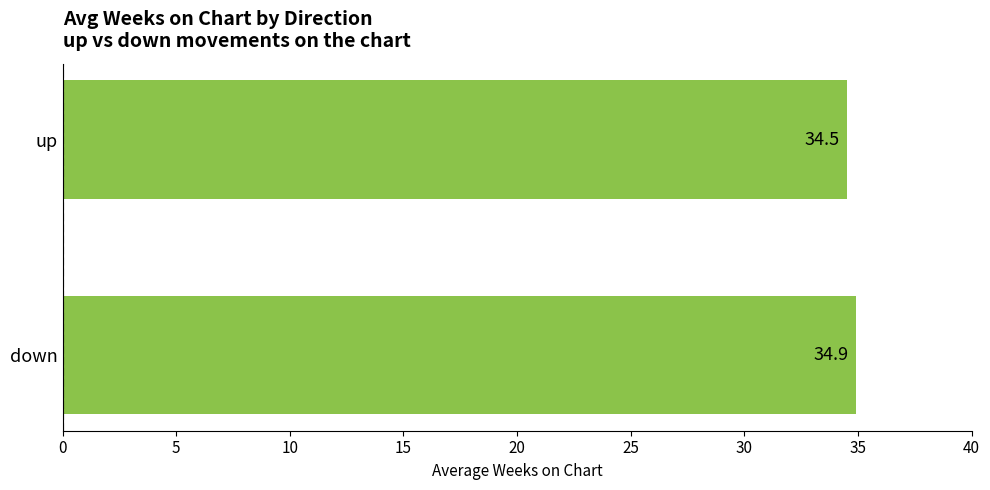

What is the greatest value displayed?

34.9